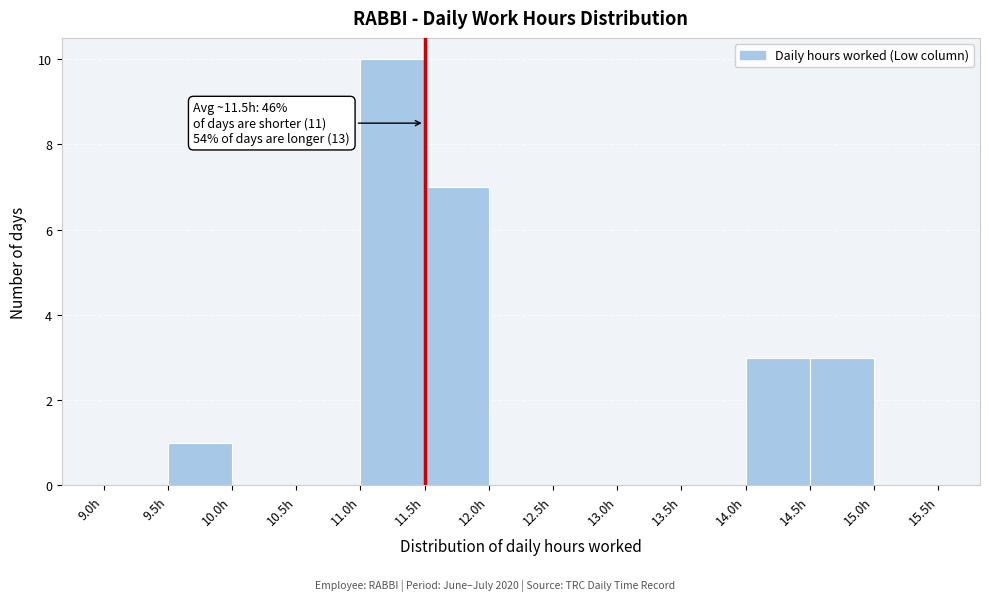

Over which range of the x-axis is the bar tallest?

11.0 to 11.5